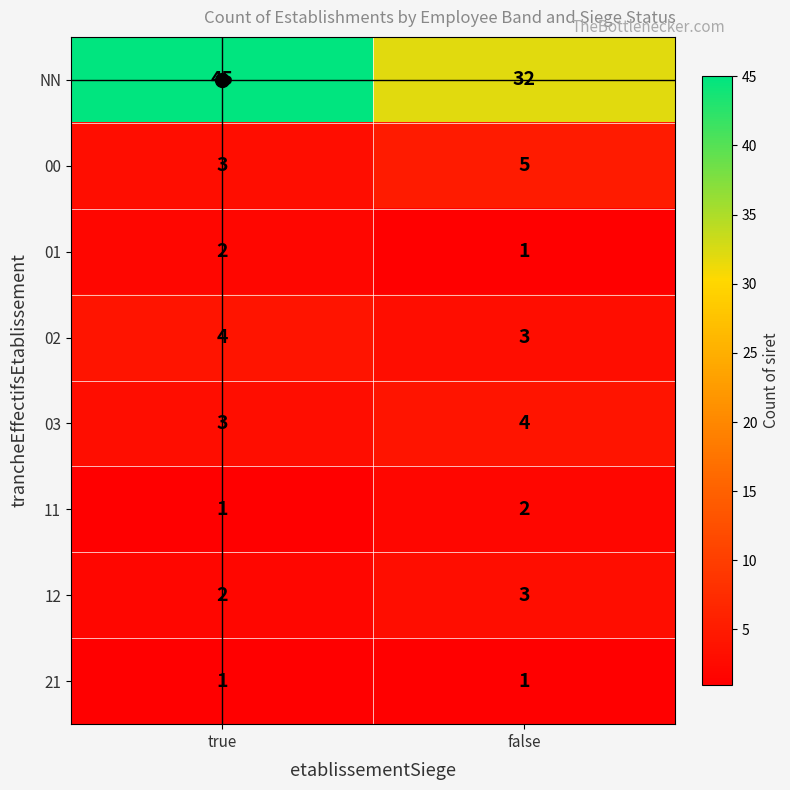

Which series has the largest total across all categories?

NN